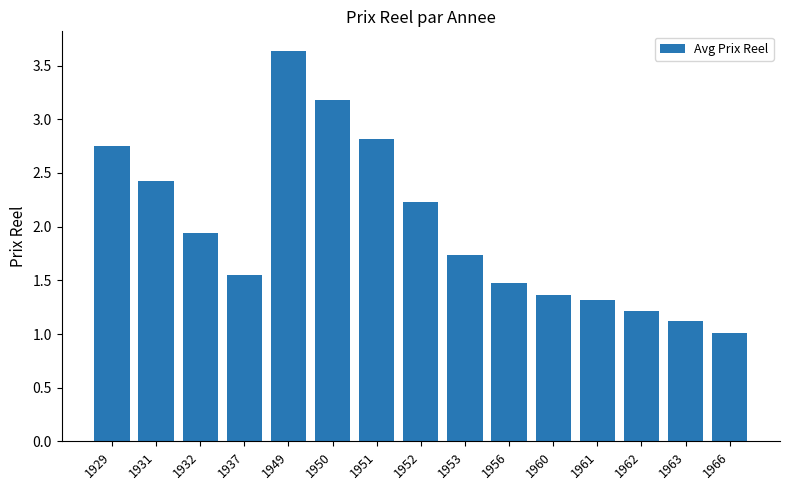

List the labels in order of value, smallest first.

1966, 1963, 1962, 1961, 1960, 1956, 1937, 1953, 1932, 1952, 1931, 1929, 1951, 1950, 1949